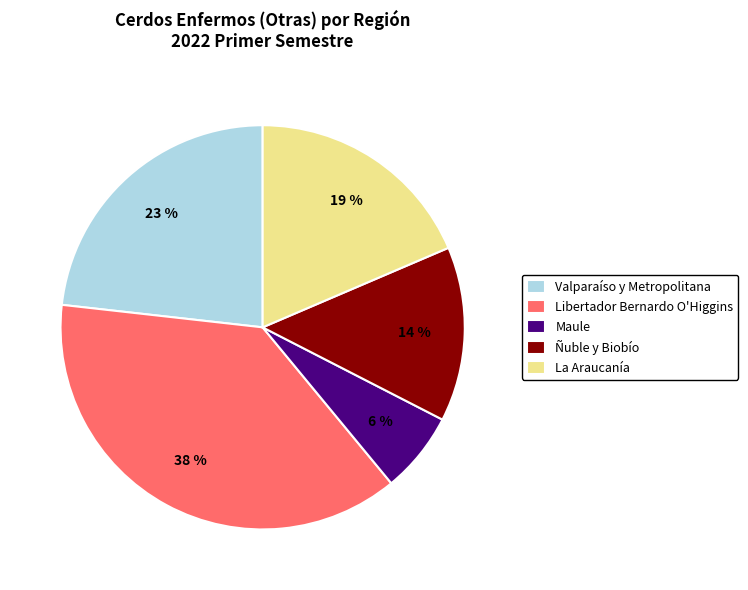

Is it true that Valparaíso y Metropolitana is 16% of the pie?

False